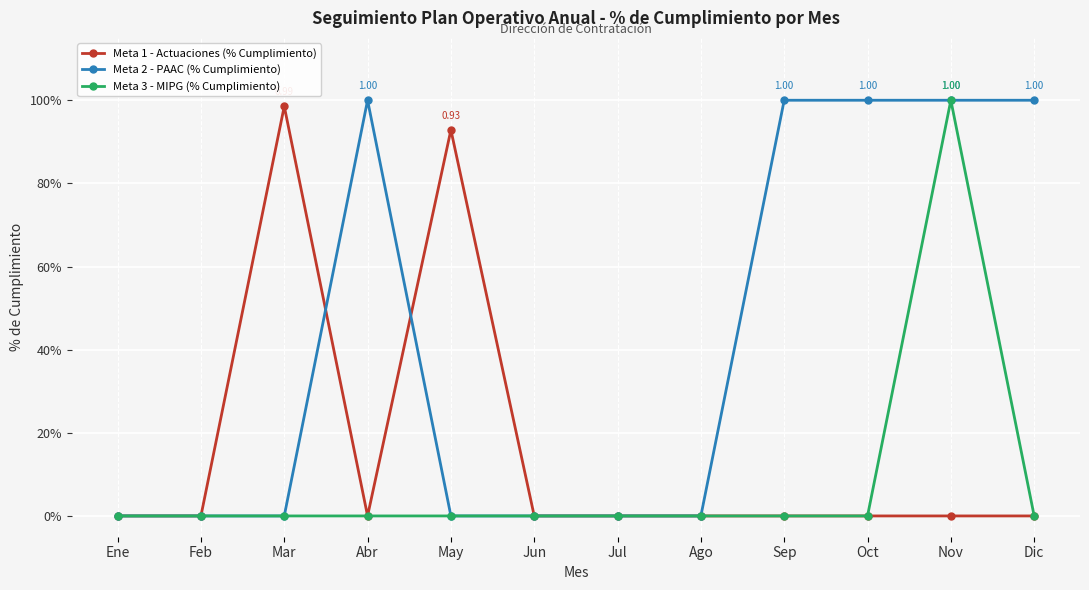

Does the chart have visible grid lines?

Yes